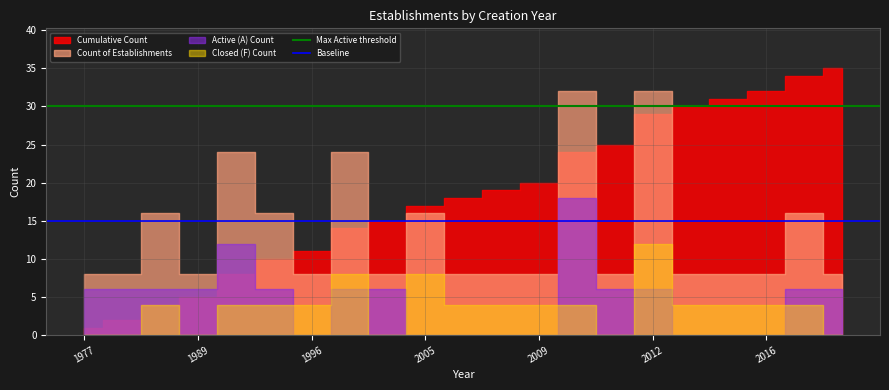

Read the Baseline value at 1977.

15